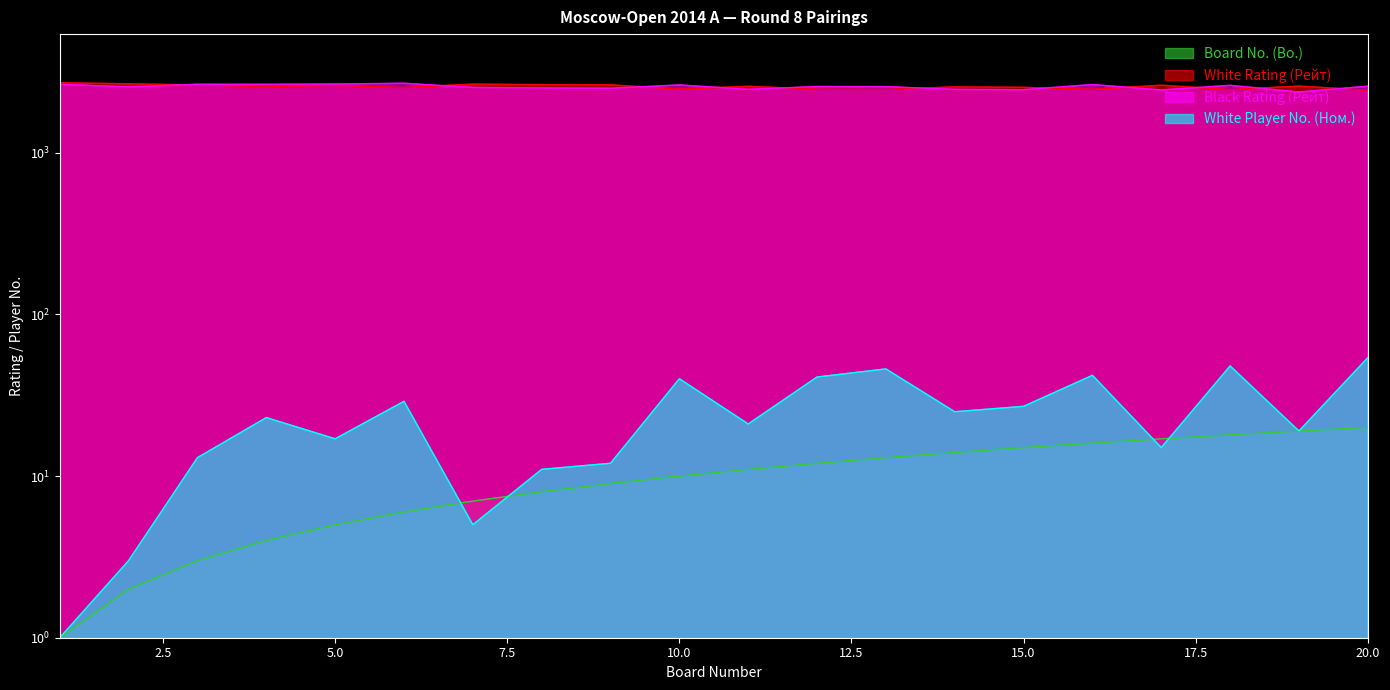

Reading left to right, list all the values displayed in this chart.

Board No. (Bo.): 1	2	3	4	5	6	7	8	9	10	11	12	13	14	15	16	17	18	19	20
White Rating (Рейт): 2710	2669	2628	2564	2611	2534	2658	2638	2630	2477	2577	2471	2463	2556	2539	2469	2617	2460	2584	2440
Black Rating (Рейт): 2651	2555	2653	2651	2663	2690	2536	2518	2507	2627	2469	2568	2564	2467	2456	2642	2446	2613	2375	2581
White Player No. (Ном.): 1	3	13	23	17	29	5	11	12	40	21	41	46	25	27	42	15	48	19	54